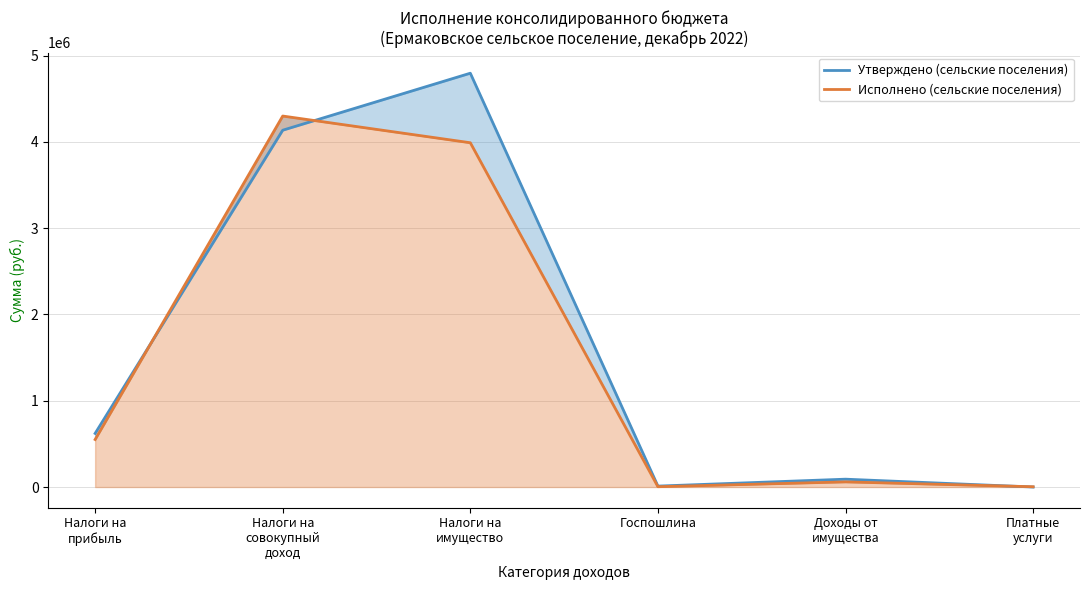

Which category has the lowest value across all series?

Платные
услуги